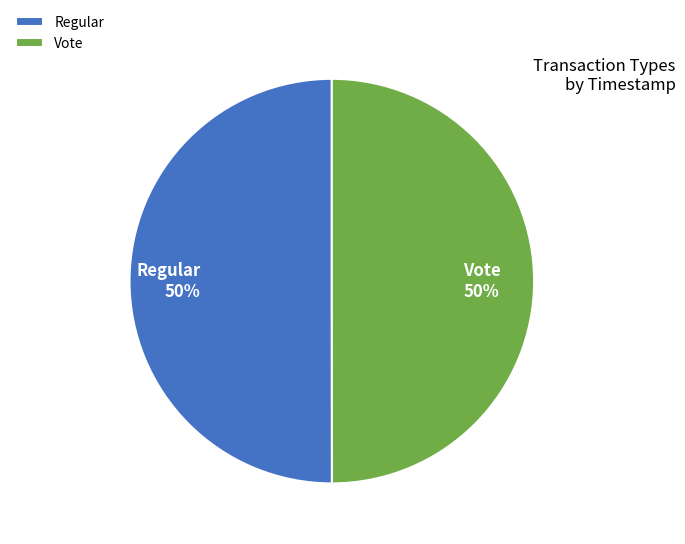

Count the number of slices in the pie.

2